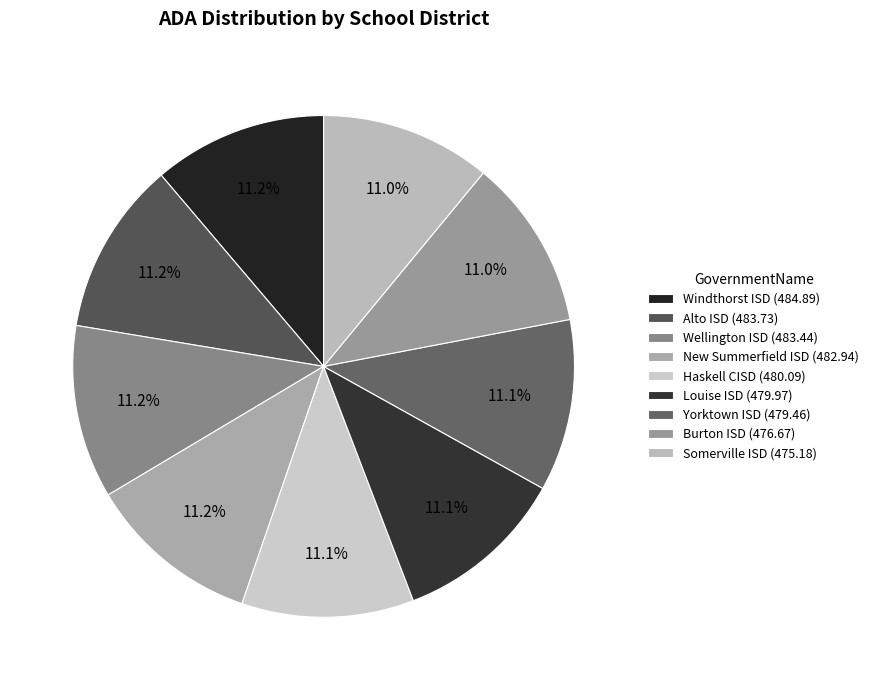

To the nearest percent, what portion does Louise ISD represent?

11%